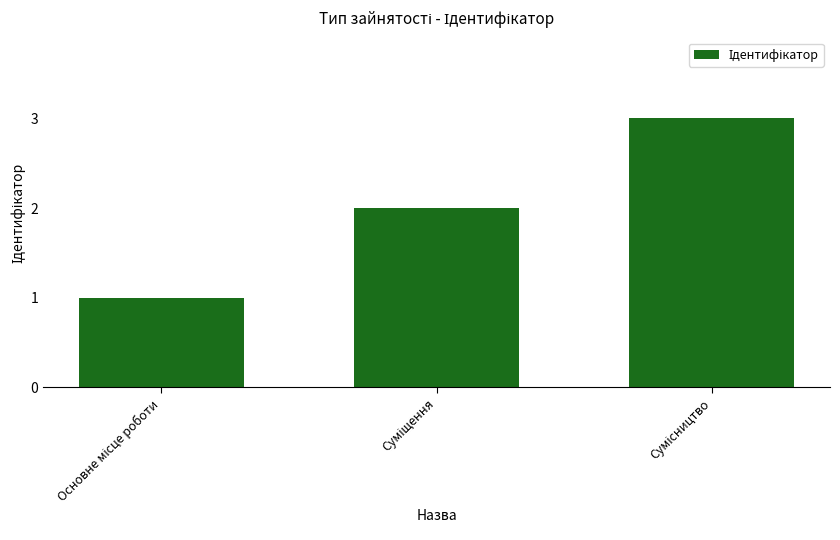

Does the chart contain stacked bars?

No